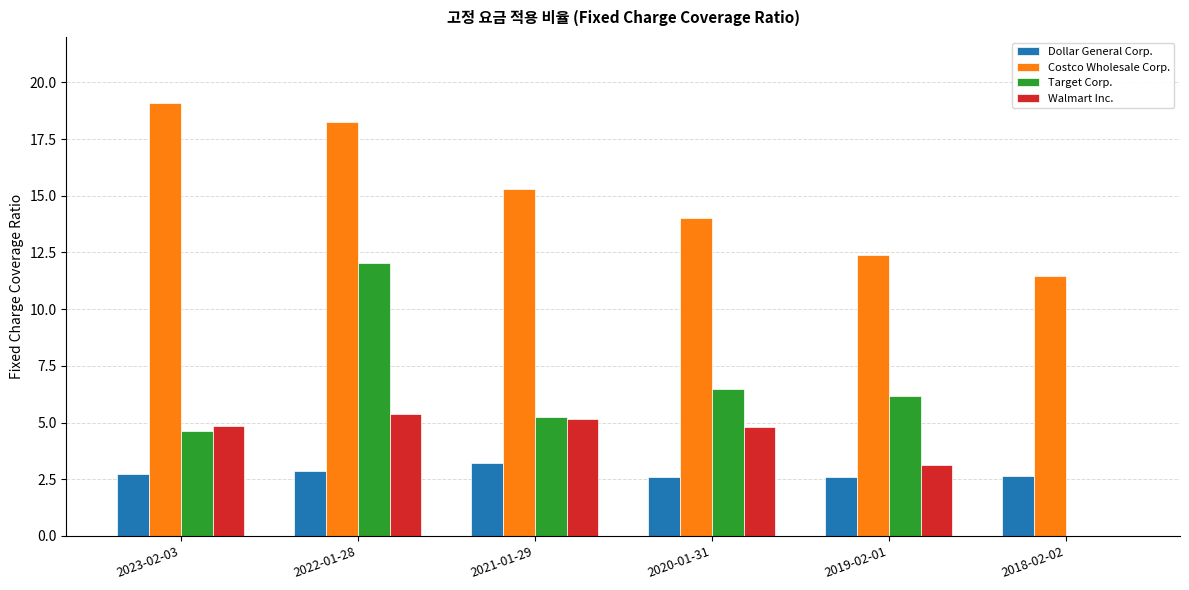

Reading left to right, transcribe all the data shown in this chart.

Dollar General Corp.: 2.7	2.9	3.2	2.6	2.6	2.6
Costco Wholesale Corp.: 19.1	18.2	15.3	14.0	12.4	11.5
Target Corp.: 4.6	12.0	5.2	6.5	6.2	0.0
Walmart Inc.: 4.8	5.4	5.2	4.8	3.1	0.0